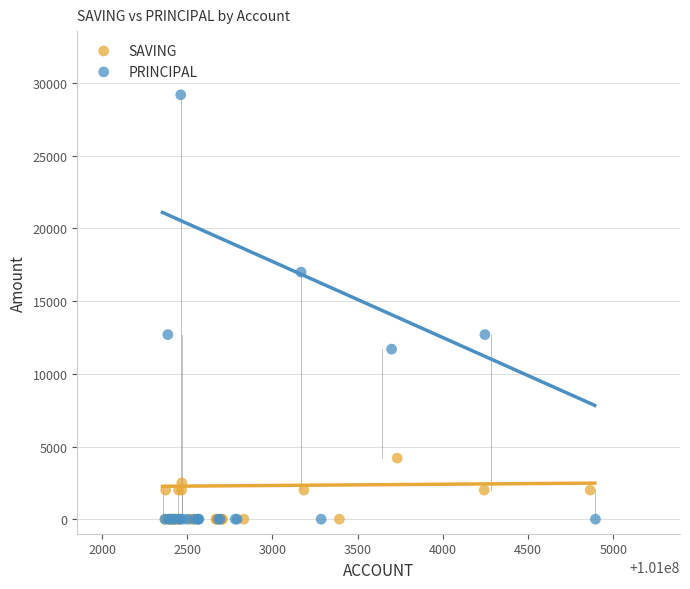

Which series reaches the maximum Y coordinate?

PRINCIPAL